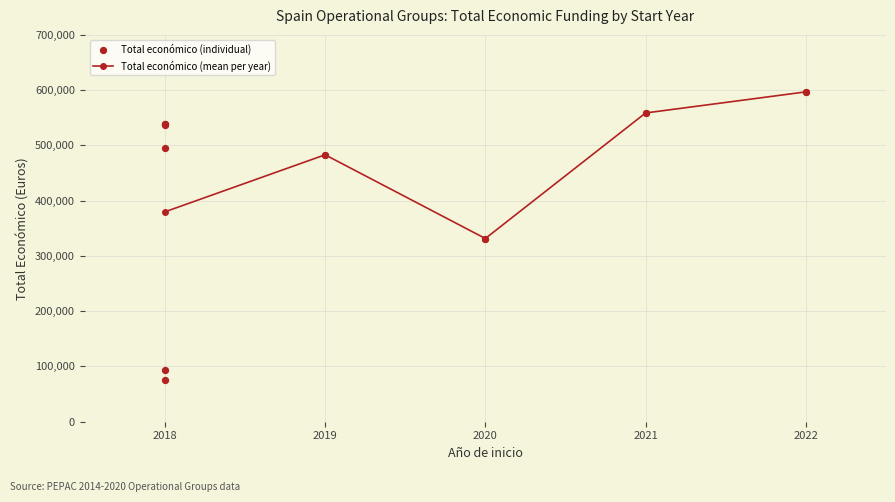

Which has a higher value, 2018 or 2018?

2018